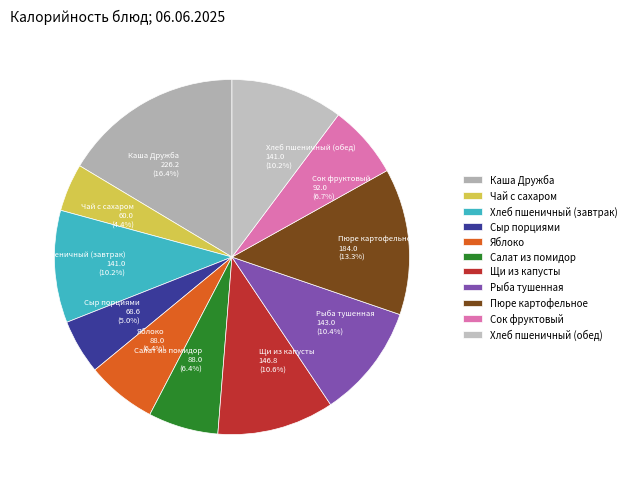

Between Рыба тушенная 143.0 (10.4%) and Салат из помидор 88.0 (6.4%), which is larger?

Рыба тушенная 143.0 (10.4%)